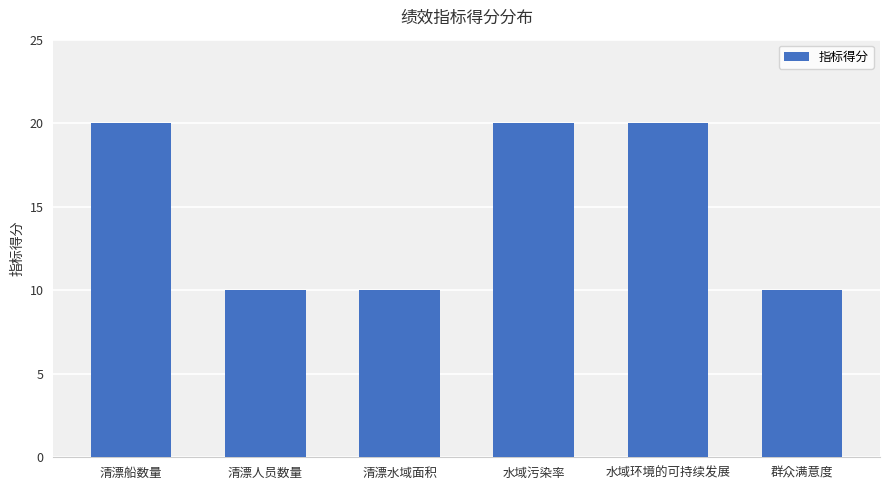

What is the smallest value displayed?

10